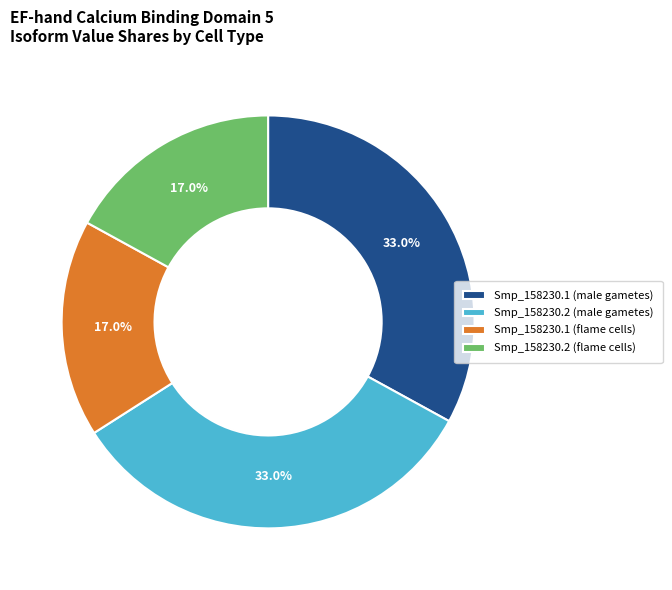

To the nearest percent, what is the difference between the largest and smallest slice percentages?

16%